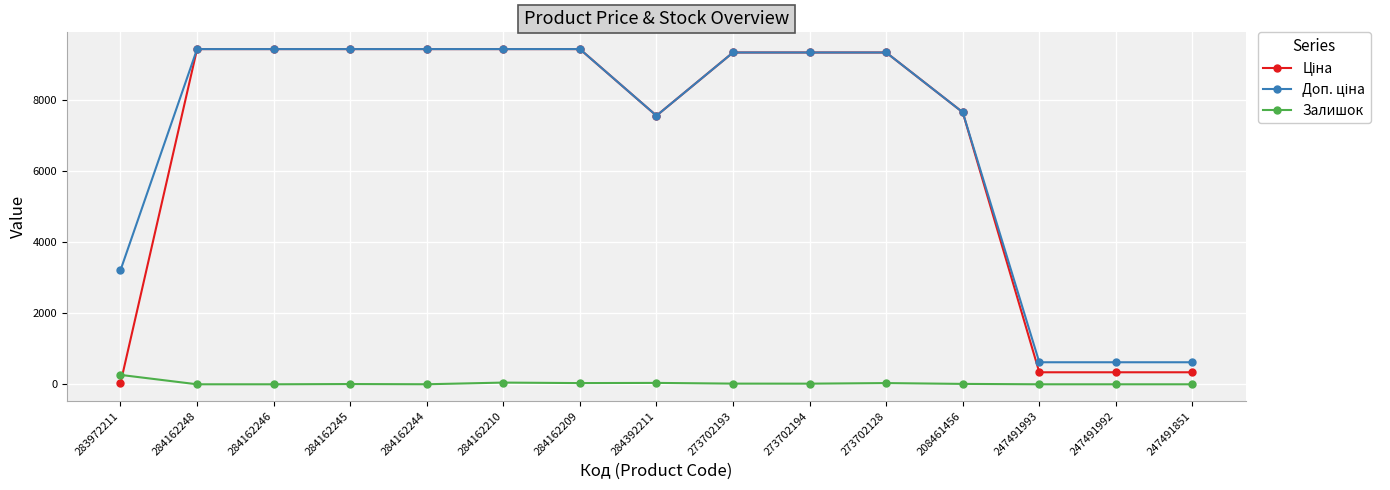

Is this an area chart (filled region under the line)?

No